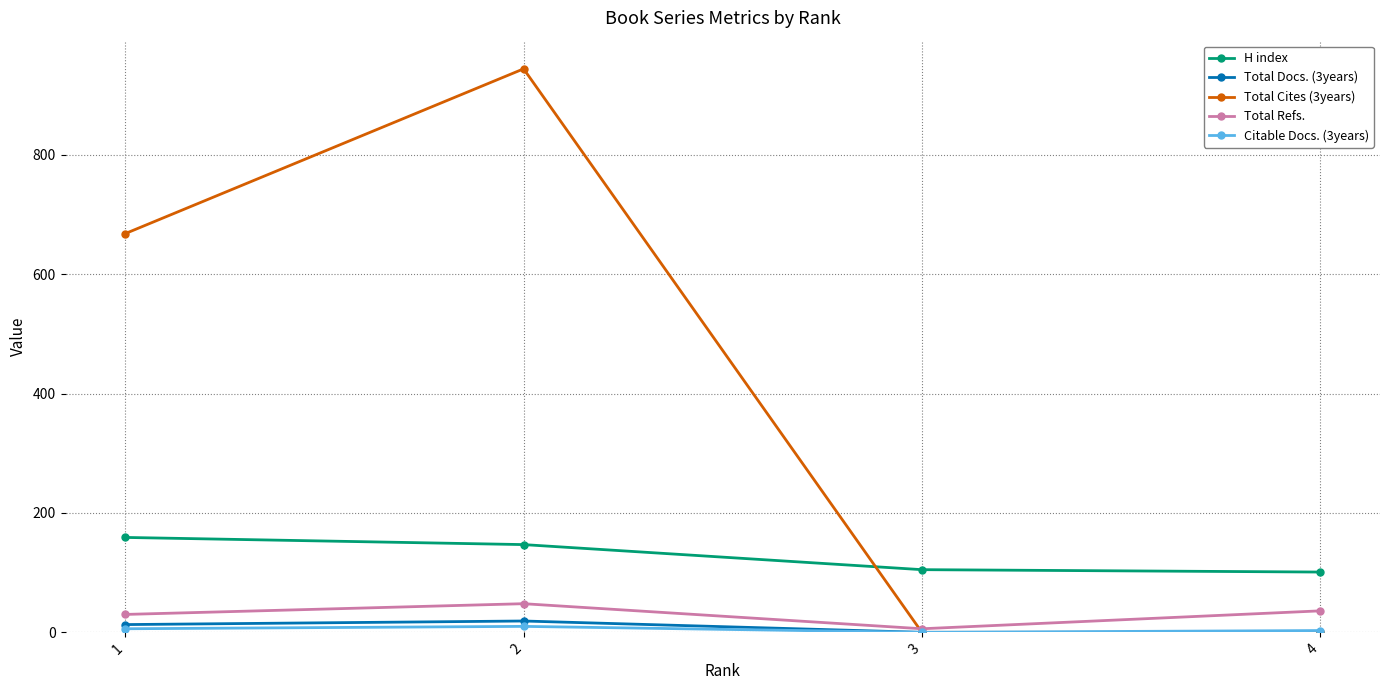

Which series has the widest spread of values?

Total Cites (3years)